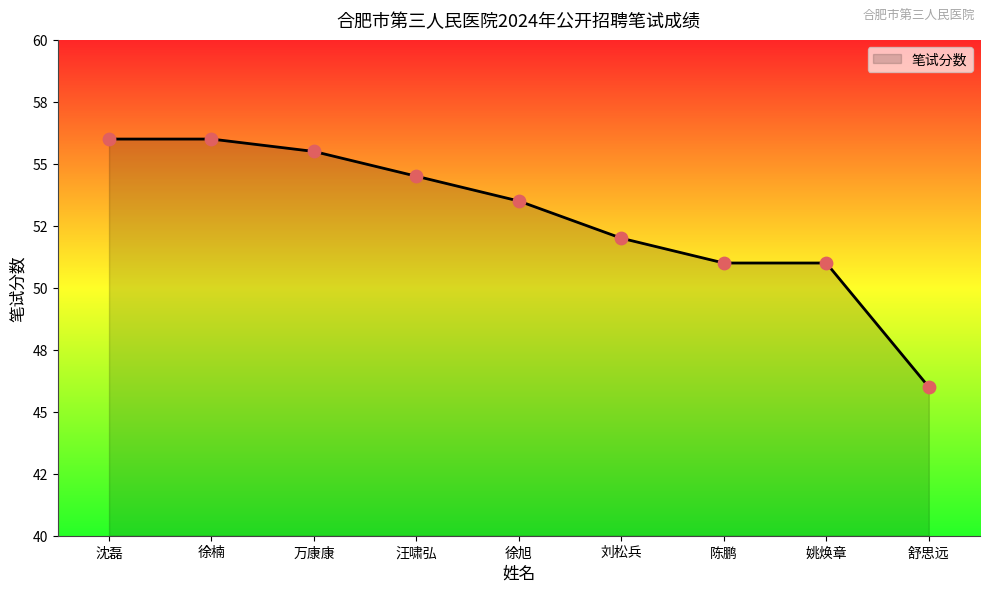

Which has a higher value, 舒思远 or 陈鹏?

陈鹏